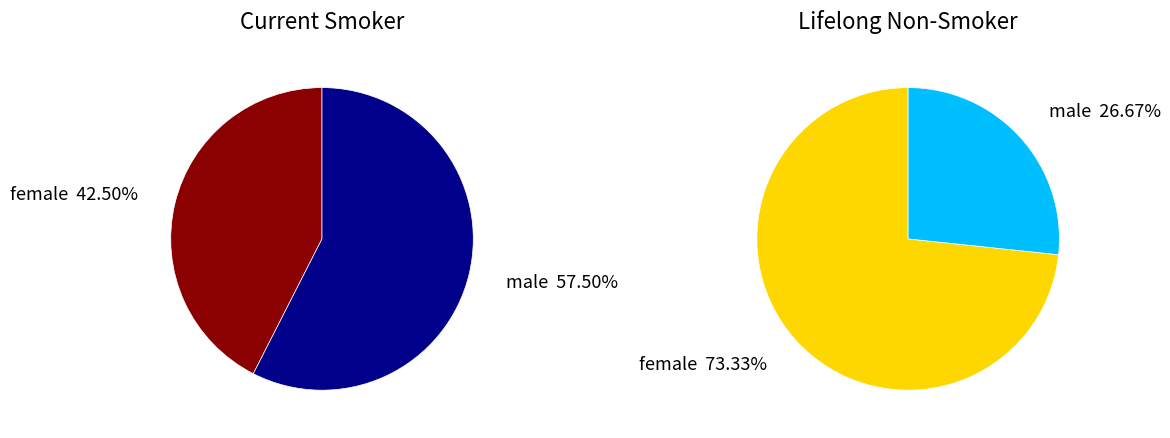

Is there any slice that represents more than half of the pie?

Yes